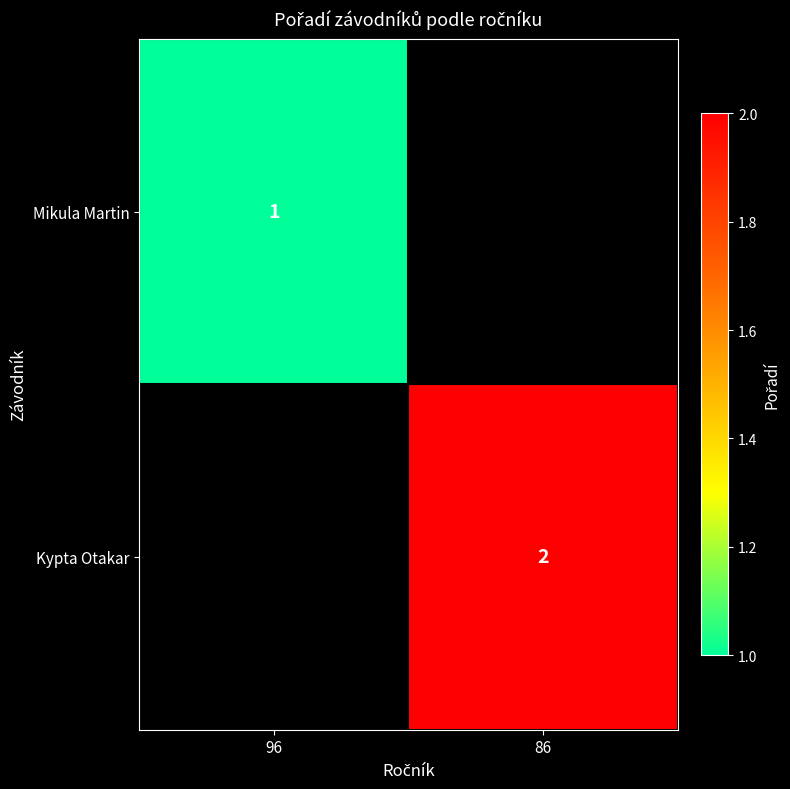

The value of Kypta Otakar at 86 is 2. True or false?

True